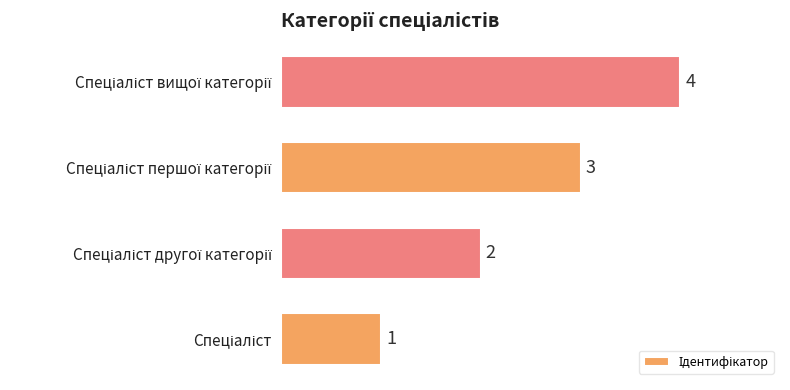

What is the maximum value shown in the chart?

4